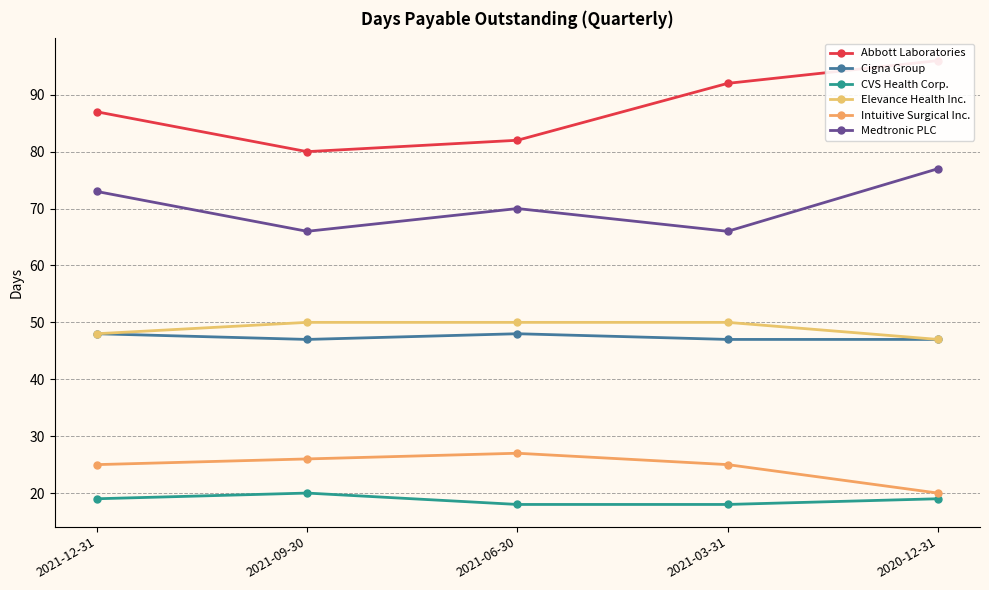

Is it true that Medtronic PLC equals 32 at 2021-12-31?

False